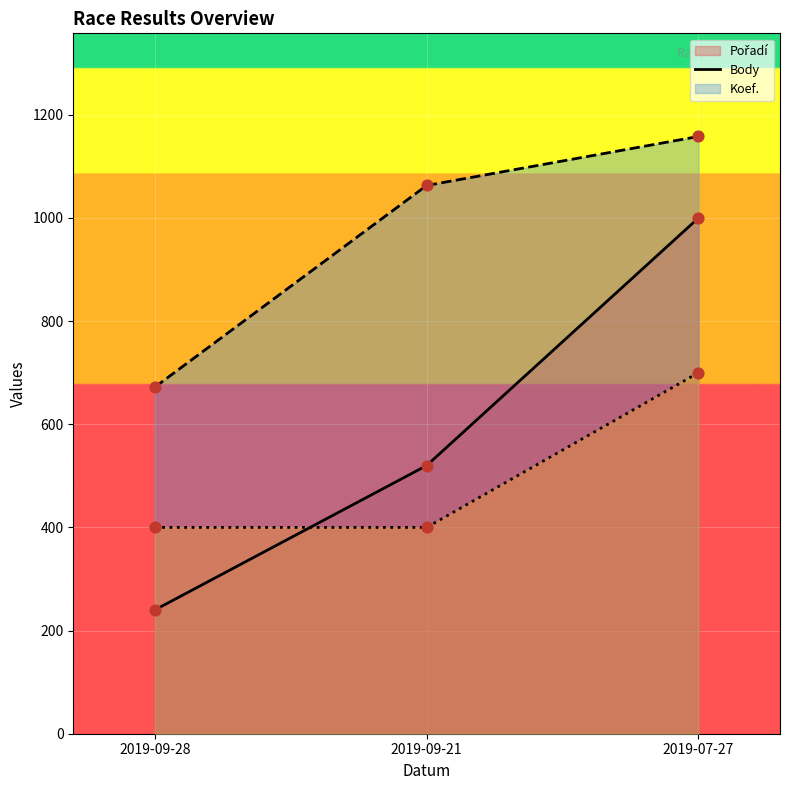

At how many categories does at least one series exceed 889?

2